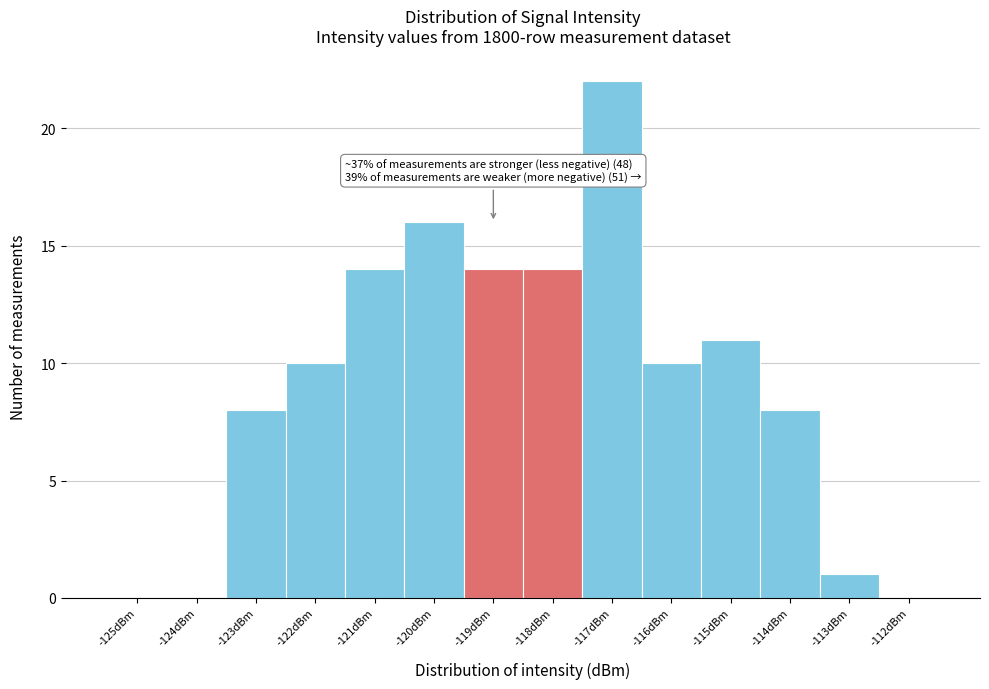

Reading left to right, what are all the values shown in this chart?

-125dBm=0	-124dBm=0	-123dBm=8	-122dBm=10	-121dBm=14	-120dBm=16	-119dBm=14	-118dBm=14	-117dBm=22	-116dBm=10	-115dBm=11	-114dBm=8	-113dBm=1	-112dBm=0